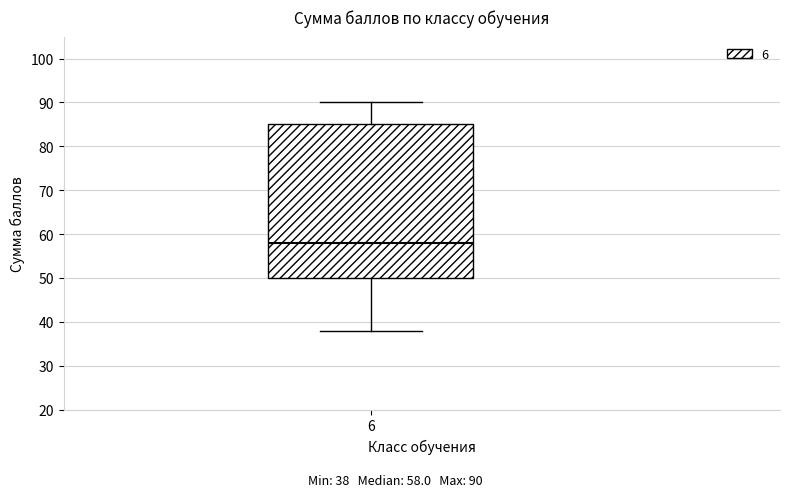

Transcribe this box plot: give where the median line is, the range the box spans, and where the two whiskers end, as read against the y-axis. The values are not printed on the chart, so give them approximately, as read against the axis.

median 58, box 50 to 85, whiskers 38 to 90